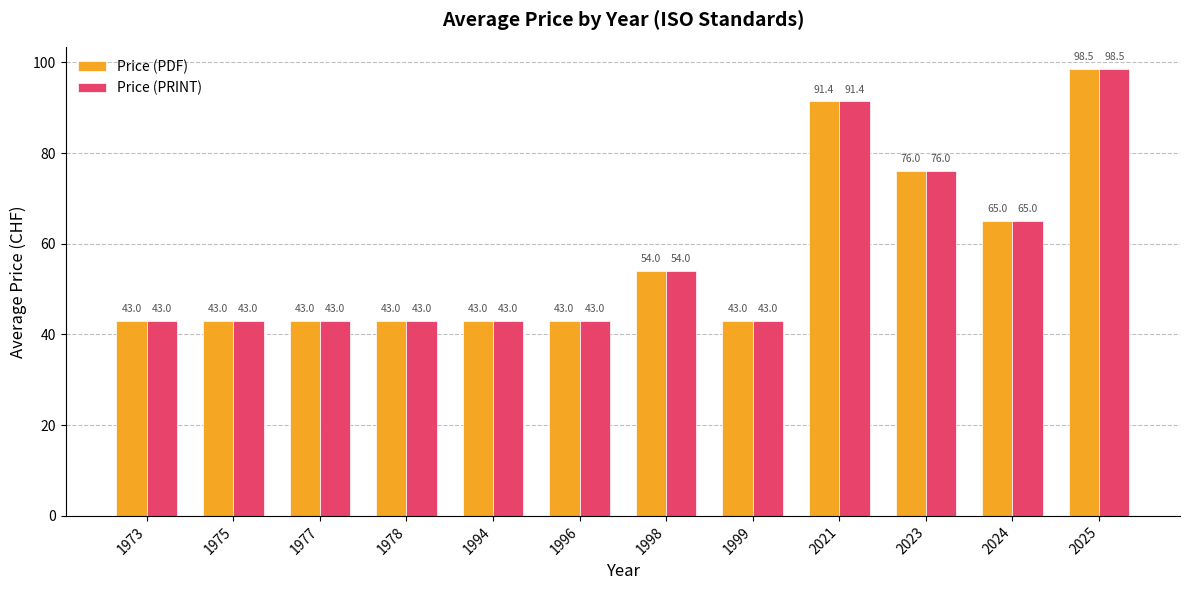

Reading right to left, list all the values displayed in this chart.

Price (PDF): 98.5	65.0	76.0	91.4	43.0	54.0	43.0	43.0	43.0	43.0	43.0	43.0
Price (PRINT): 98.5	65.0	76.0	91.4	43.0	54.0	43.0	43.0	43.0	43.0	43.0	43.0